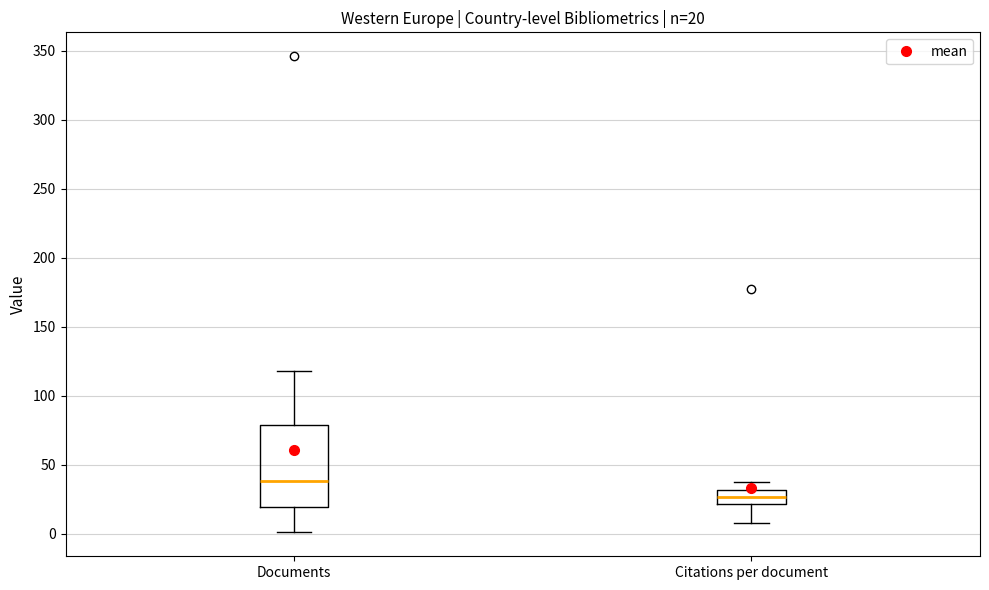

Which box has the highest median line?

Documents